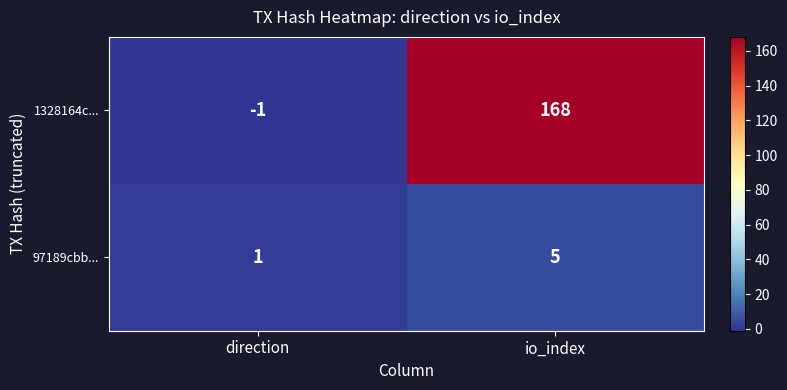

Reading right to left, transcribe all the data shown in this chart.

1328164c...: 168	-1
97189cbb...: 5	1